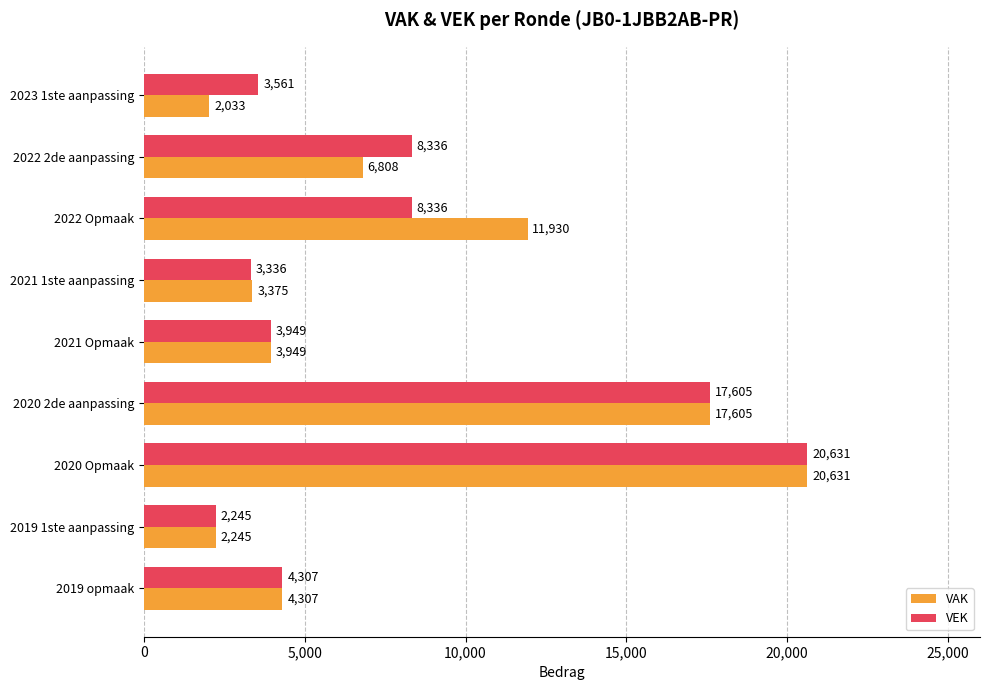

Which series has the largest total across all categories?

VAK